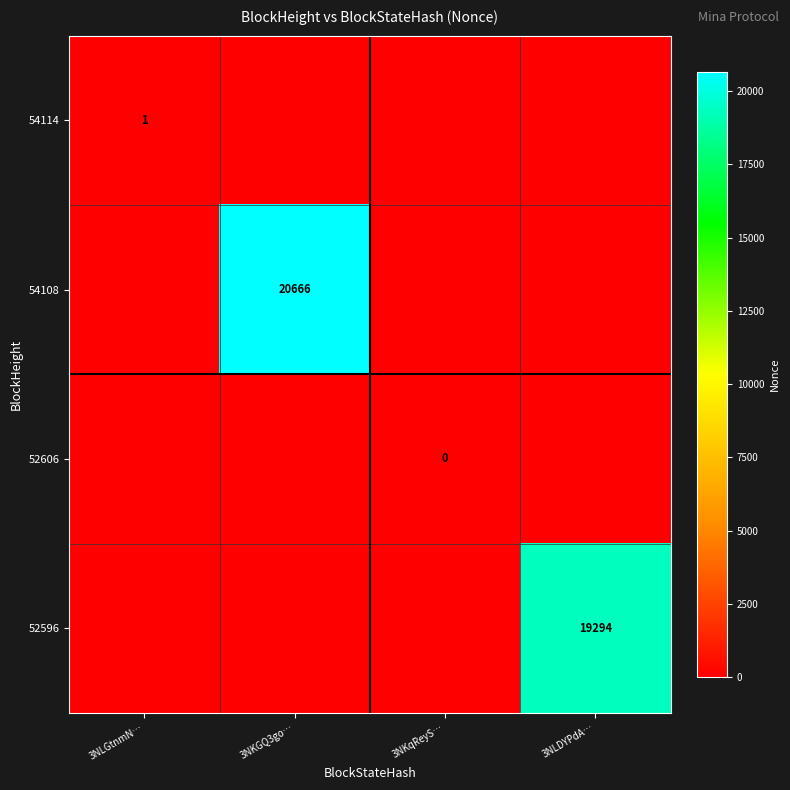

Between 3NLGtnmN… and 3NKqReyS…, which is larger?

3NKqReyS…